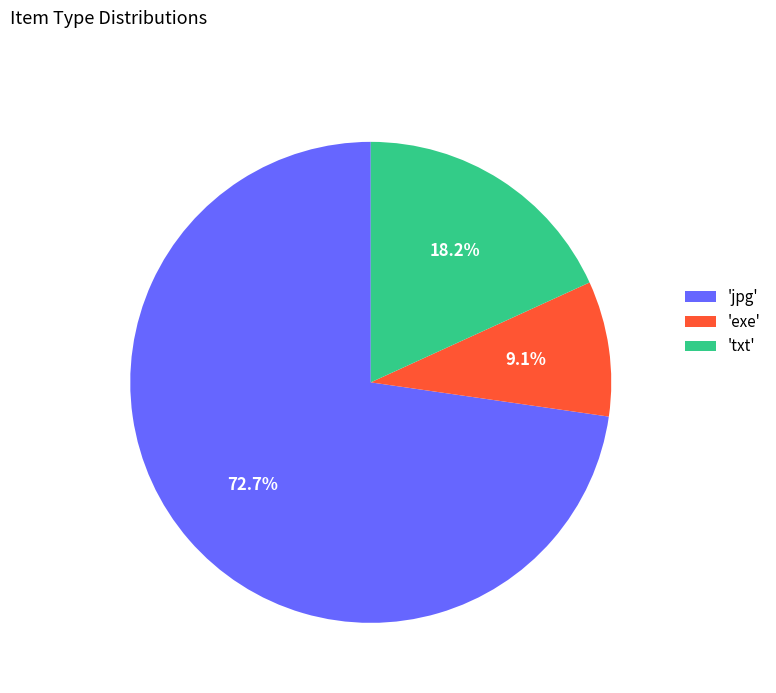

How much of the chart is everything except 'jpg'?

27.3%